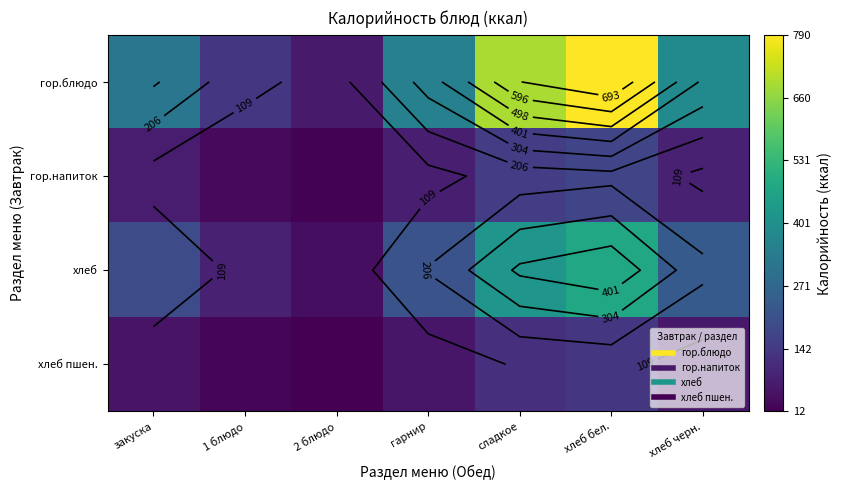

List the labels in order of хлеб value, largest first.

хлеб бел., сладкое, хлеб черн., гарнир, закуска, 1 блюдо, 2 блюдо